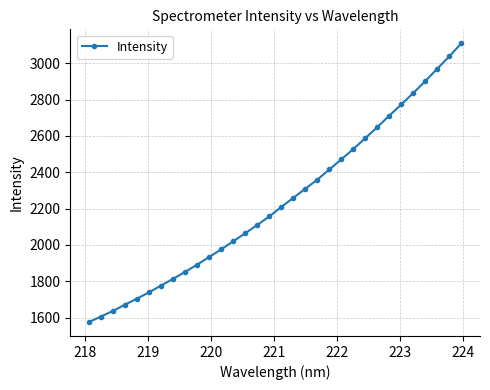

What is the greatest value displayed?

3109.6